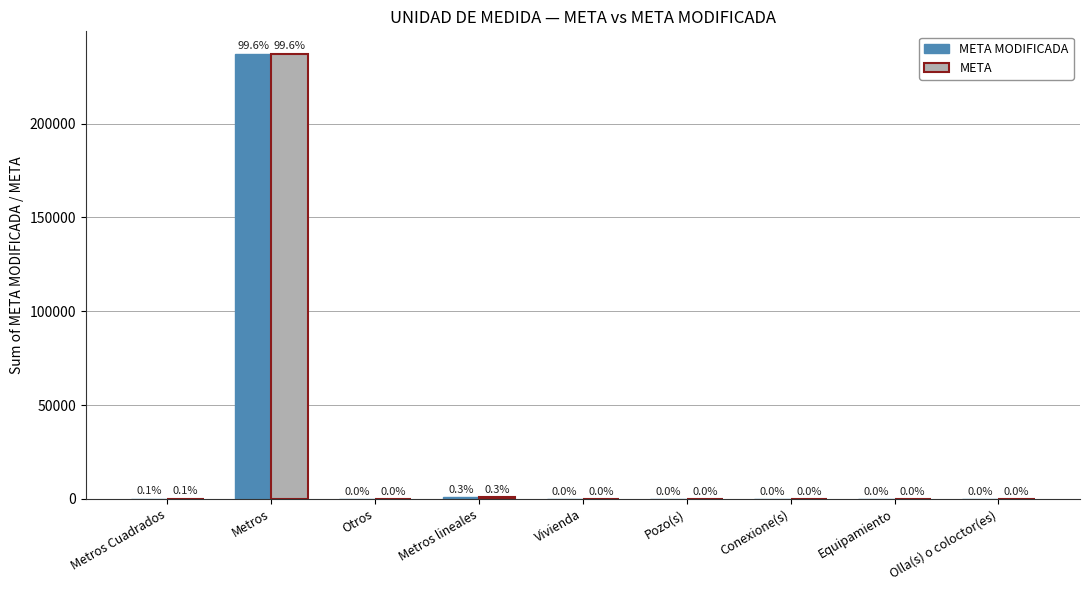

What is the difference between the maximum and minimum values in the META series?

237281.0